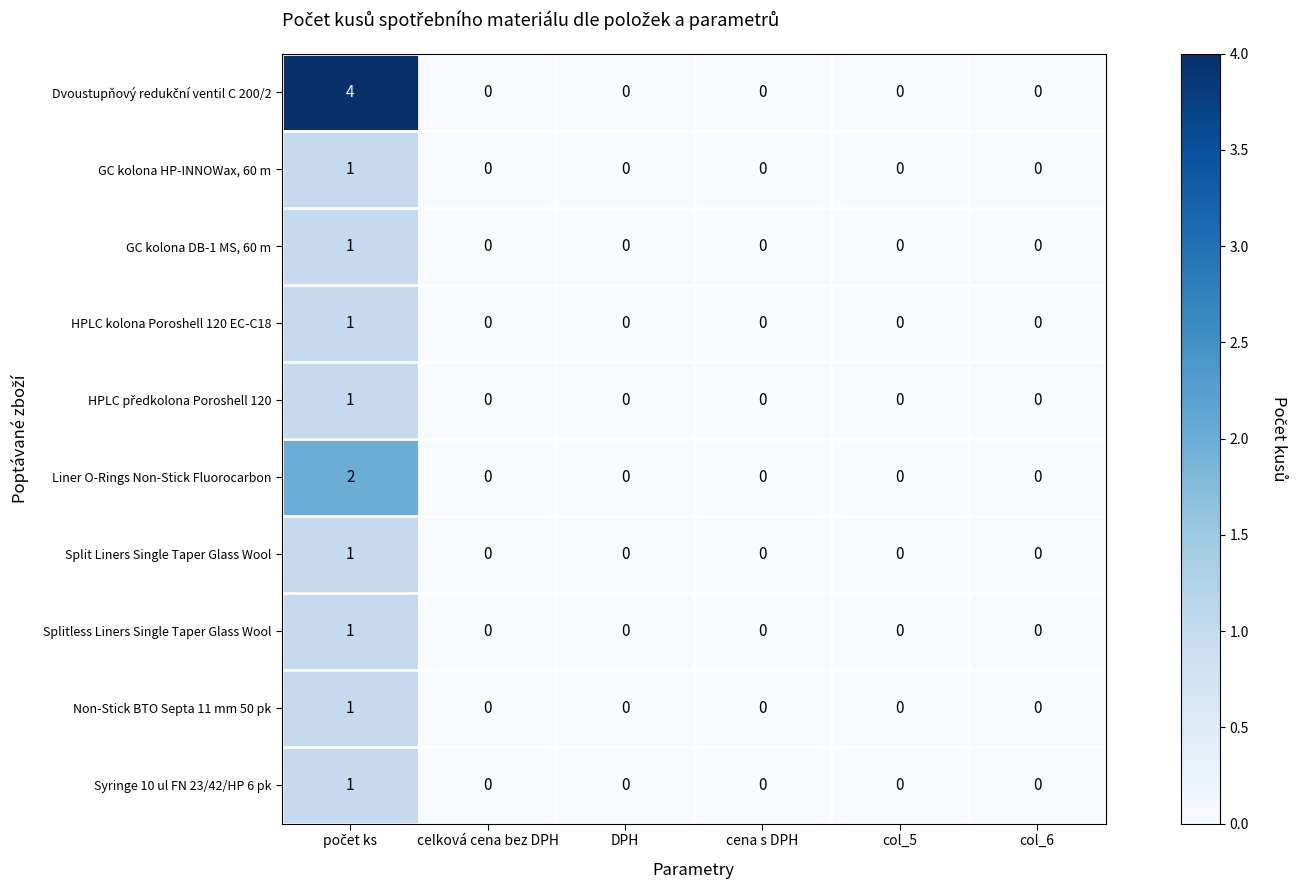

True or false: Splitless Liners Single Taper Glass Wool has a value of 0 at DPH.

True